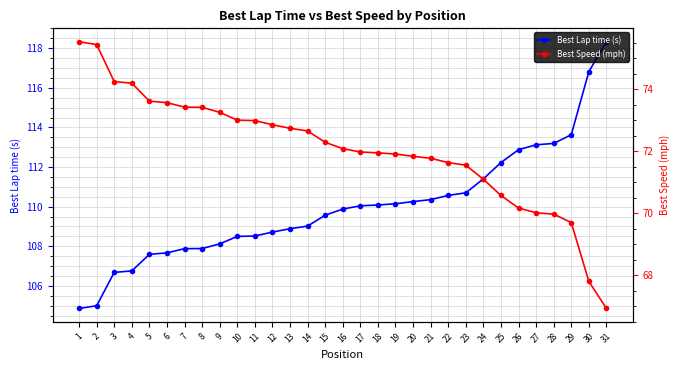

Rank the series by their maximum value, from lowest to highest.

Best Speed (mph), Best Lap time (s)